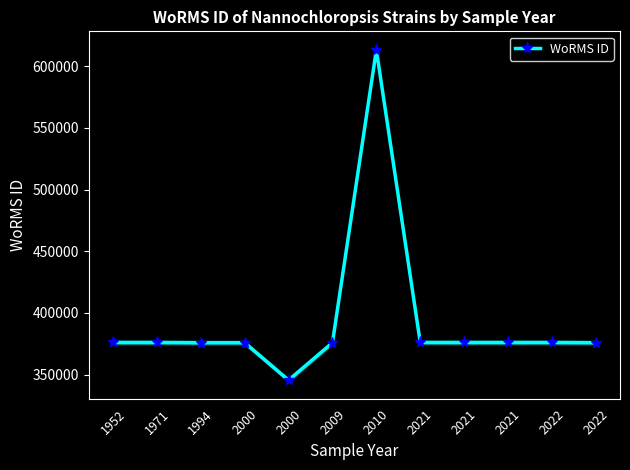

Count the number of categories in the chart.

12